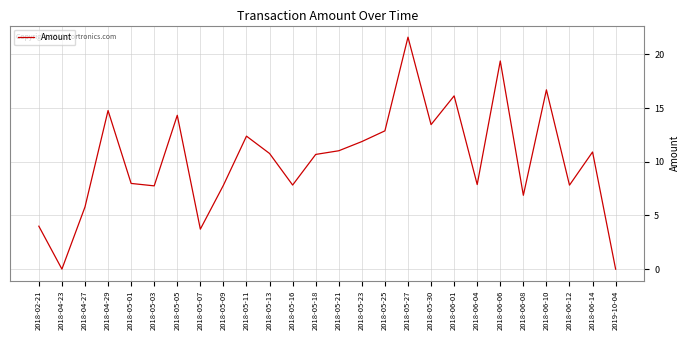

True or false: the data shows 12.0 at 2018-05-27.

False